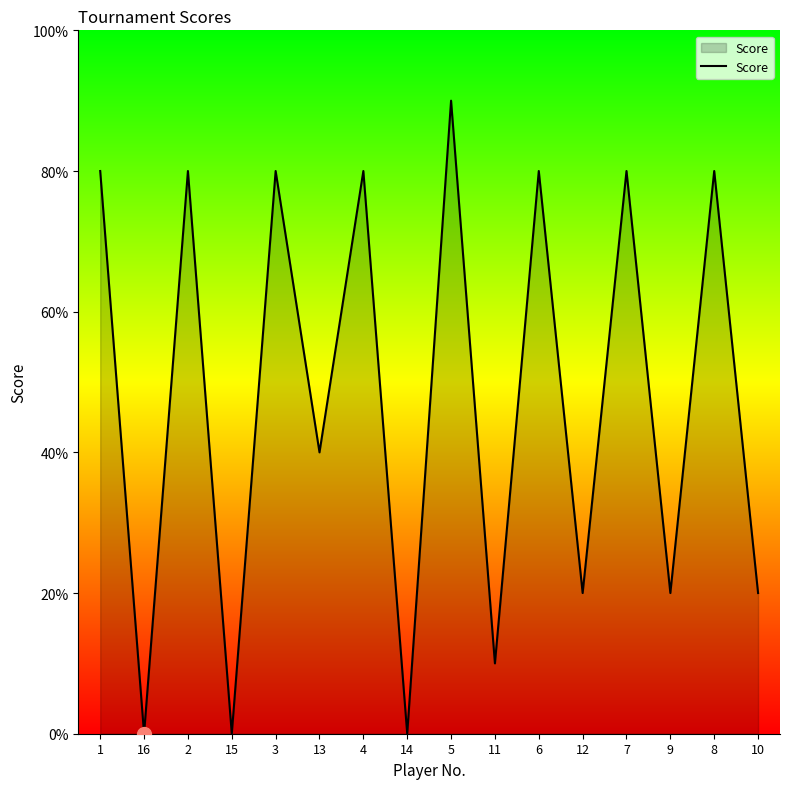

Is this an area chart (filled region under the line)?

Yes